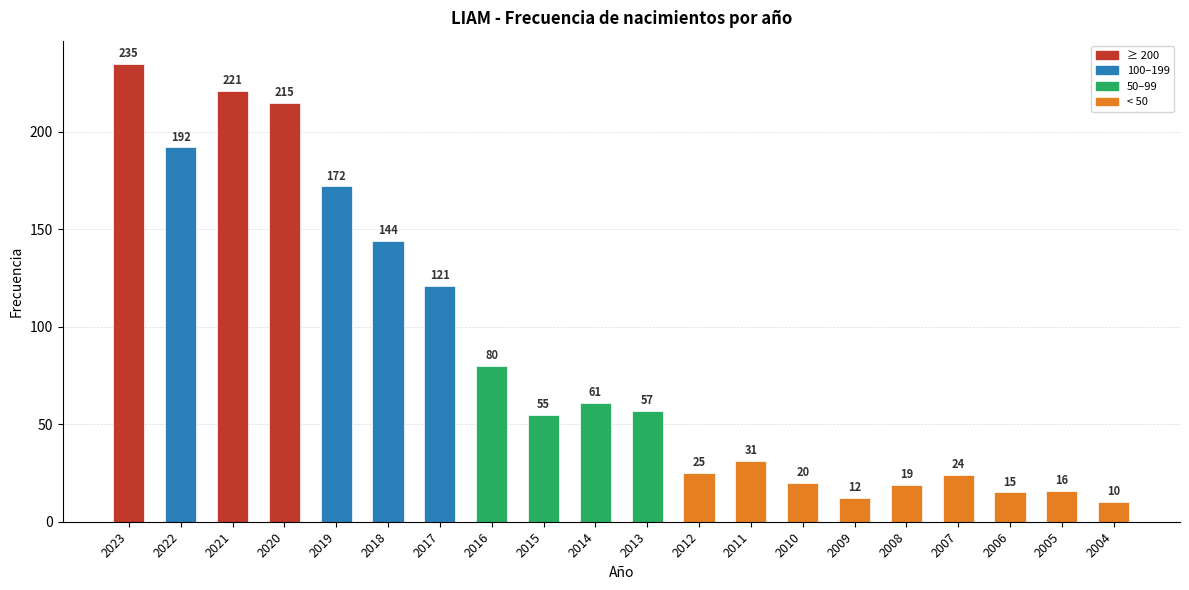

Approximately how many times larger is the value at 2018 compared to 2013?

2.5